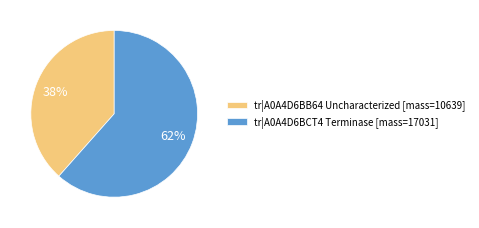

To the nearest percent, what is the average slice percentage?

50%